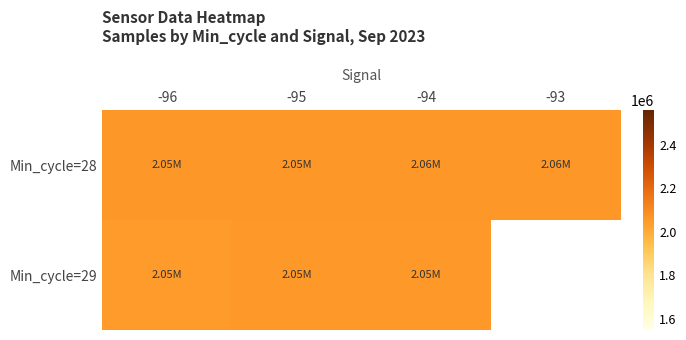

How many values in the Min_cycle=28 series are below 2055960?

2